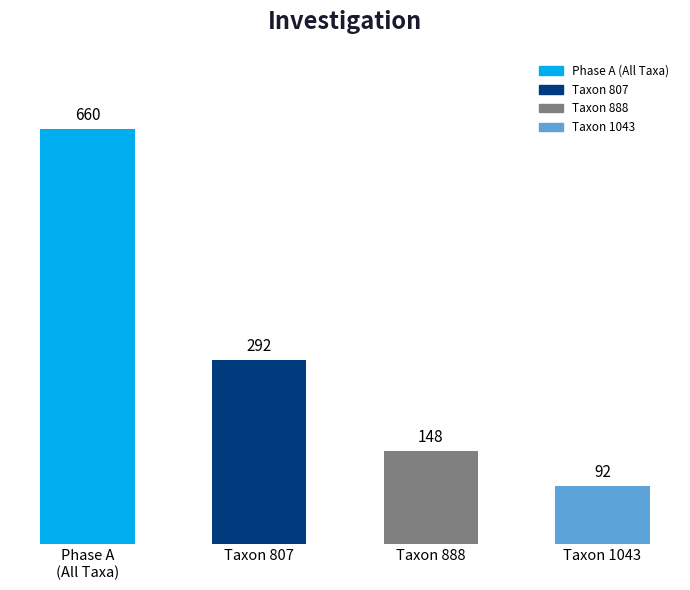

At which label is the value closest to 376?

Taxon 807